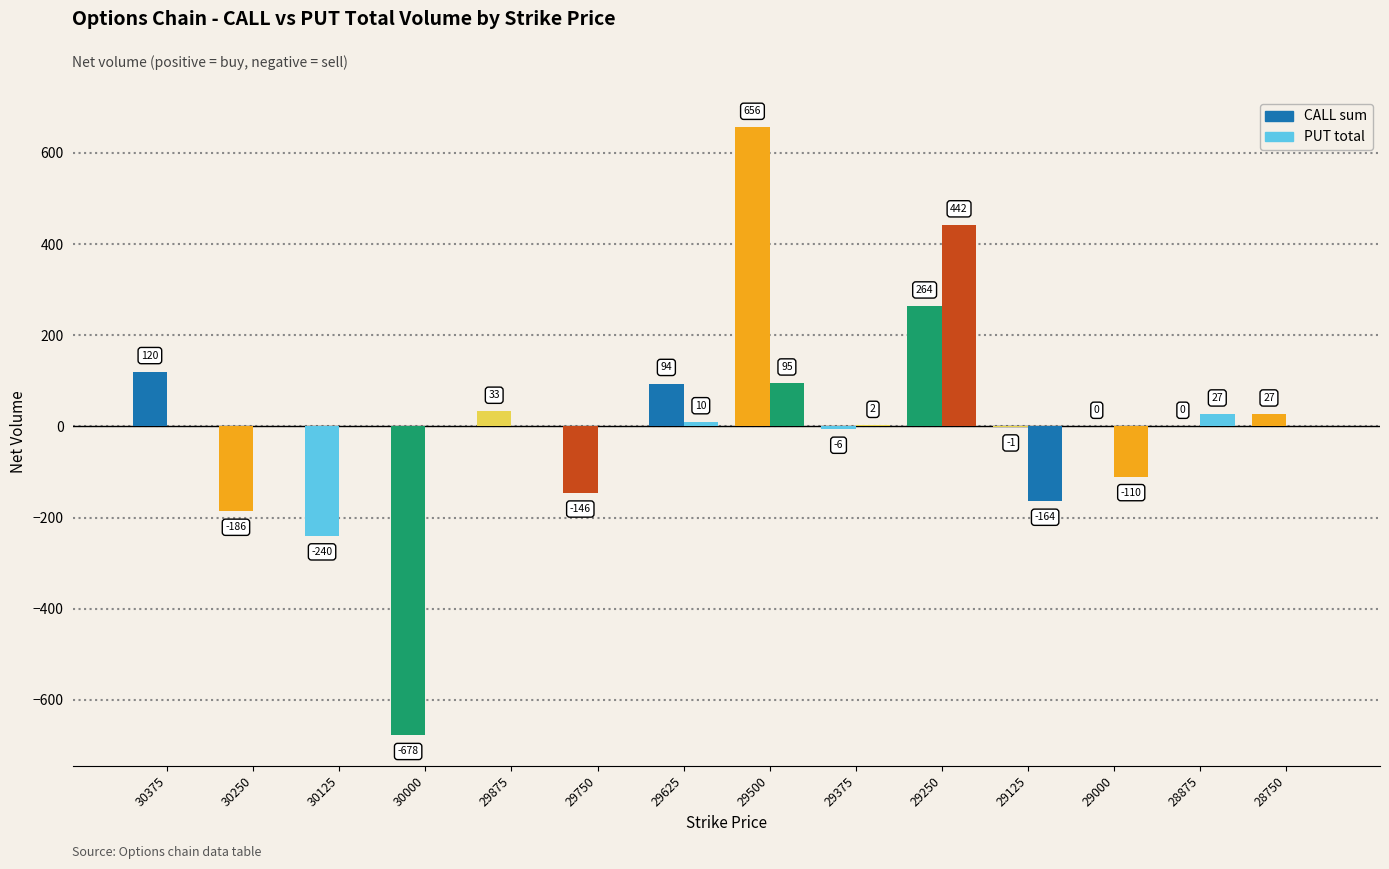

The value of CALL sum at 30125 is -240. True or false?

True